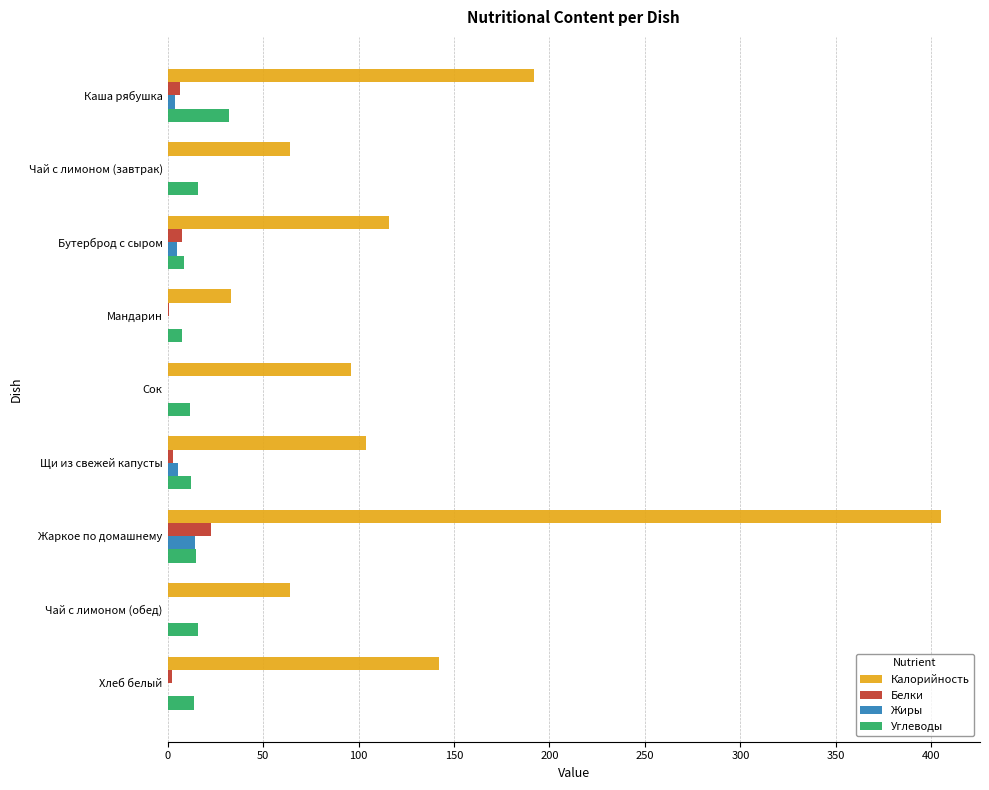

What is the sum of all Углеводы values?

132.9